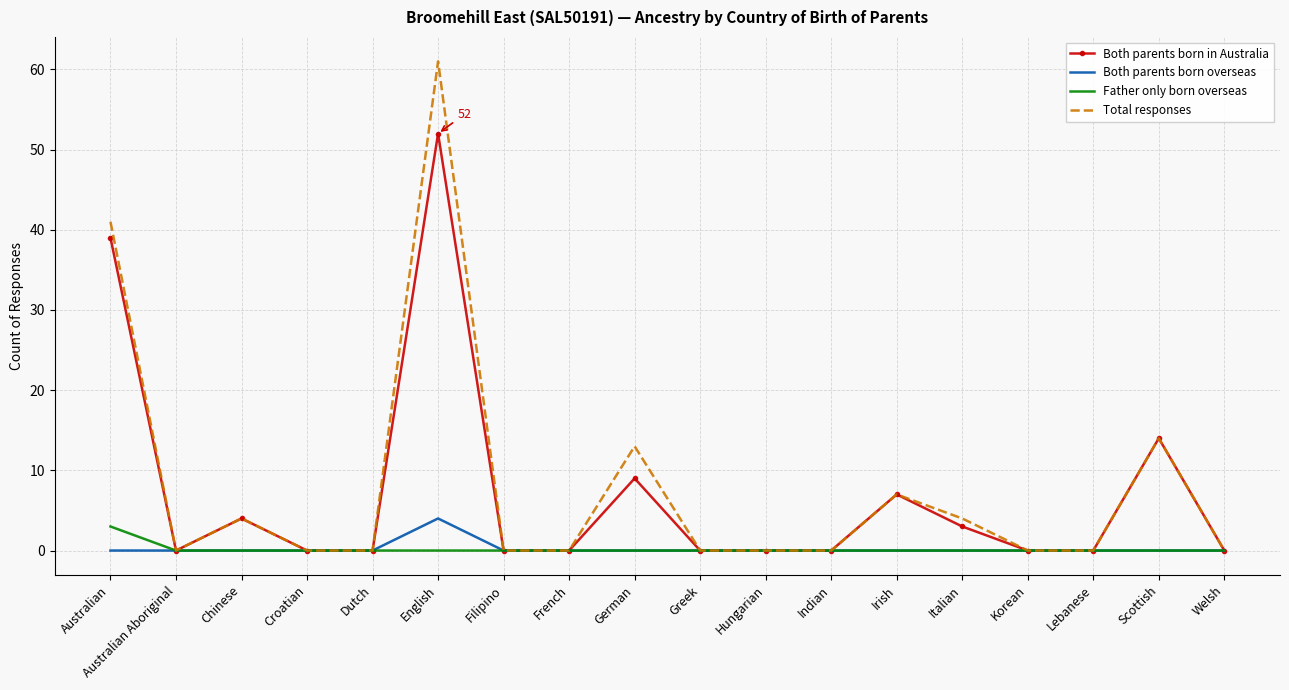

Which label corresponds to the largest value in the chart?

English